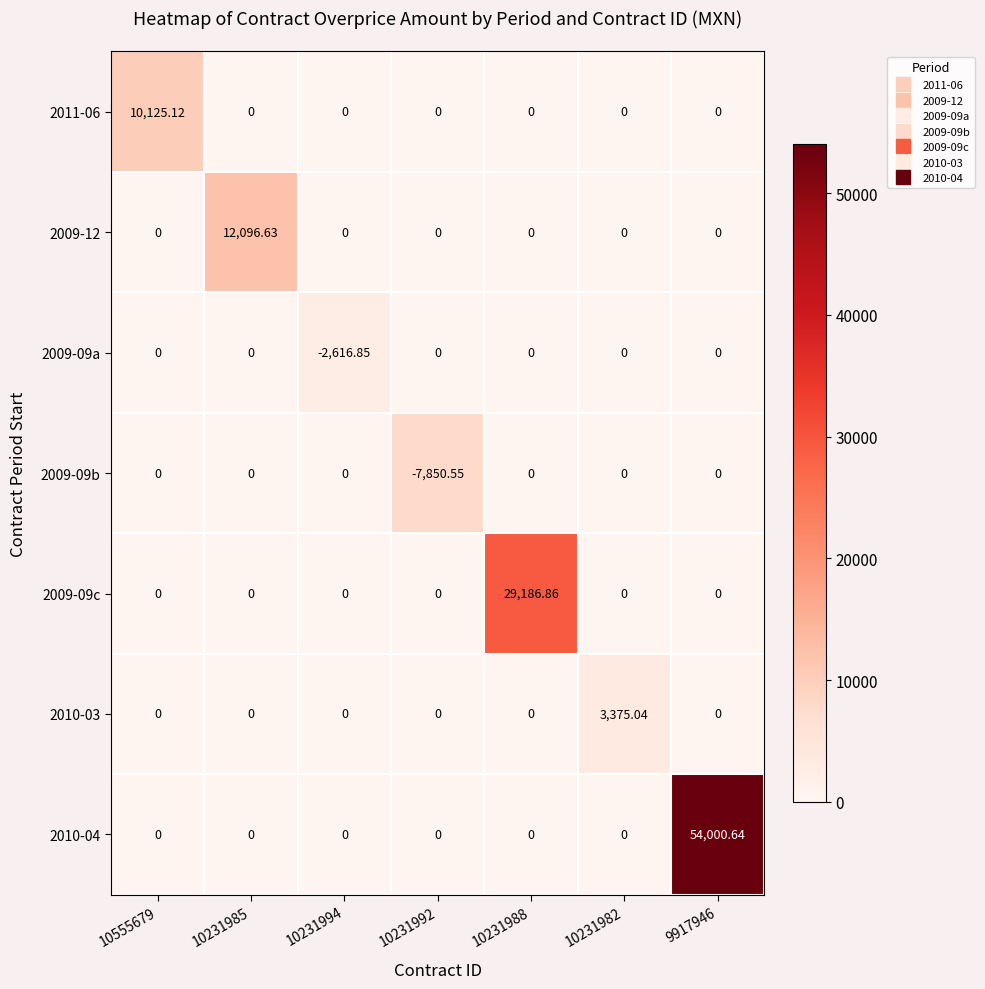

How many distinct data groups are displayed?

7